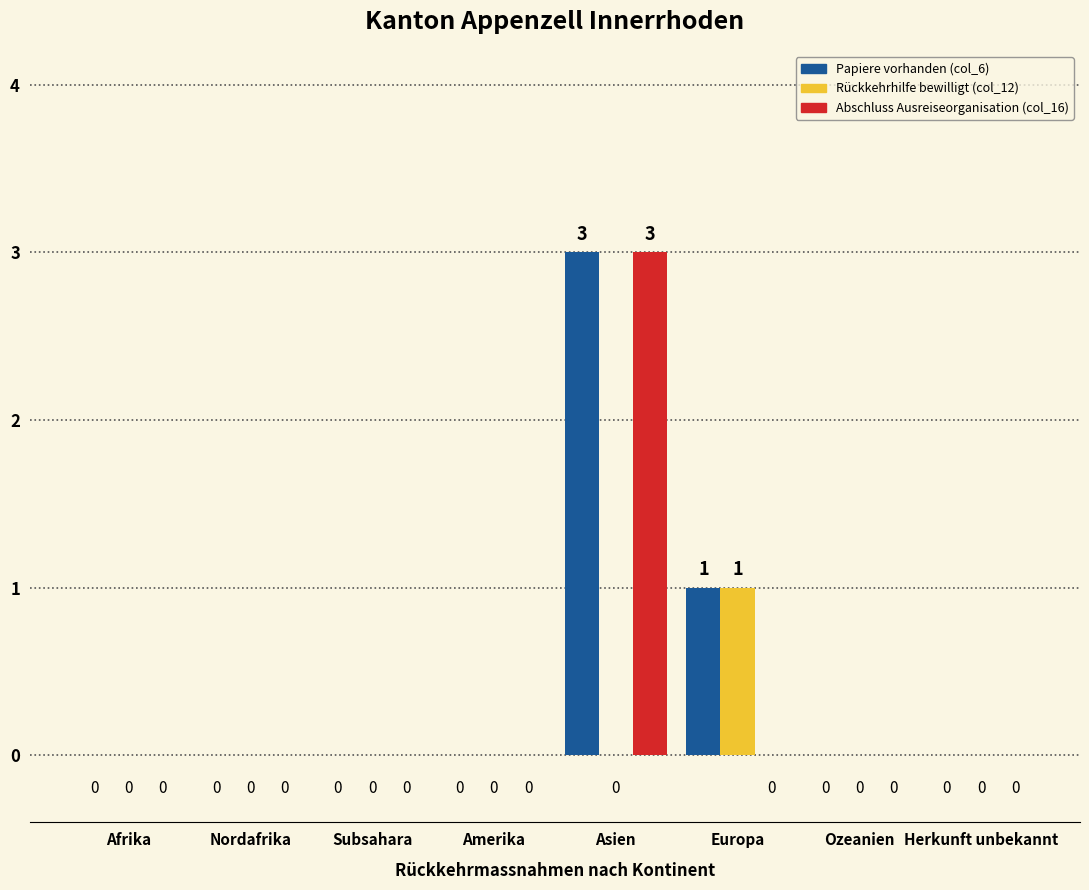

Which series has the largest total across all categories?

Papiere vorhanden (col_6)